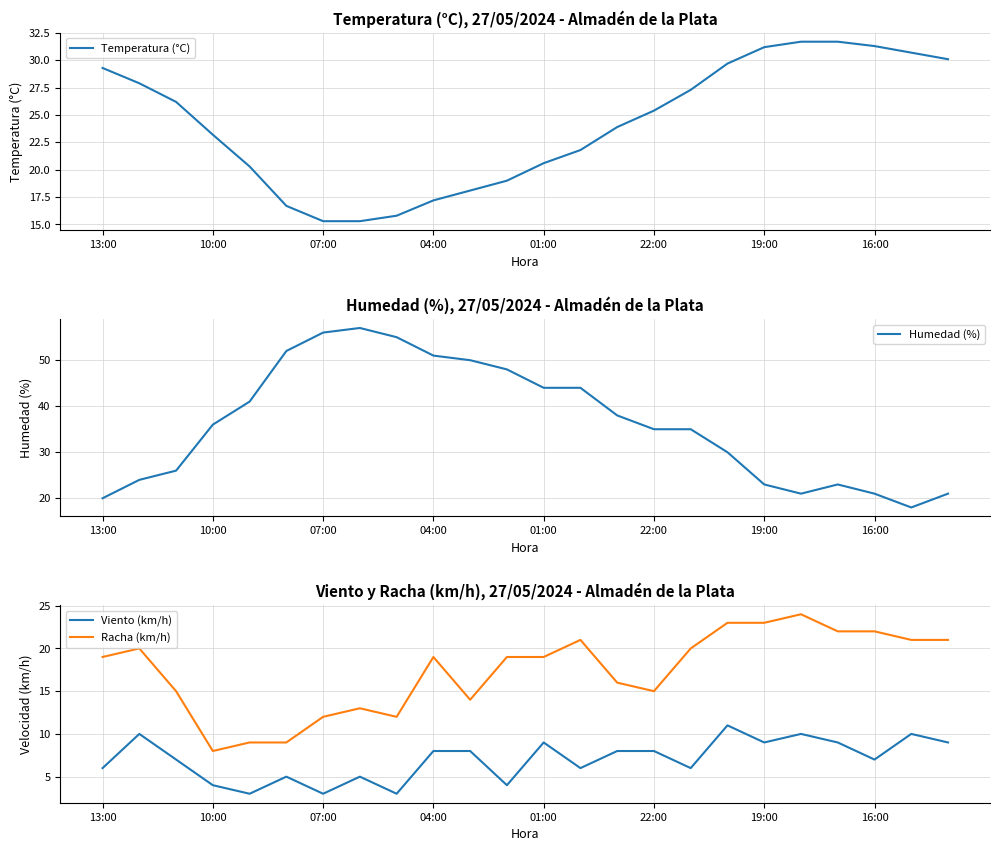

The Humedad (%) series shows 8.4 at 14. True or false?

False